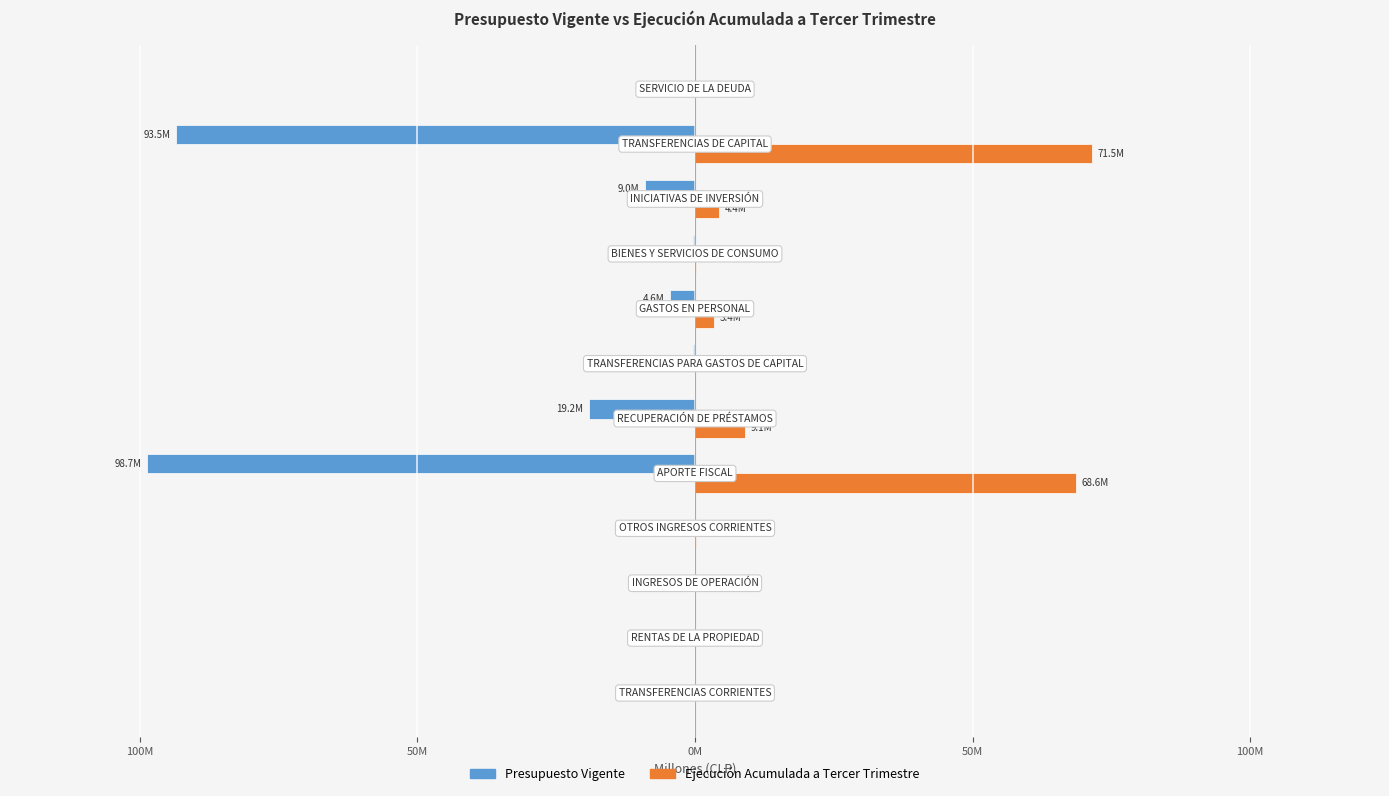

What is the maximum value for Ejecución Acumulada a Tercer Trimestre?

71.5